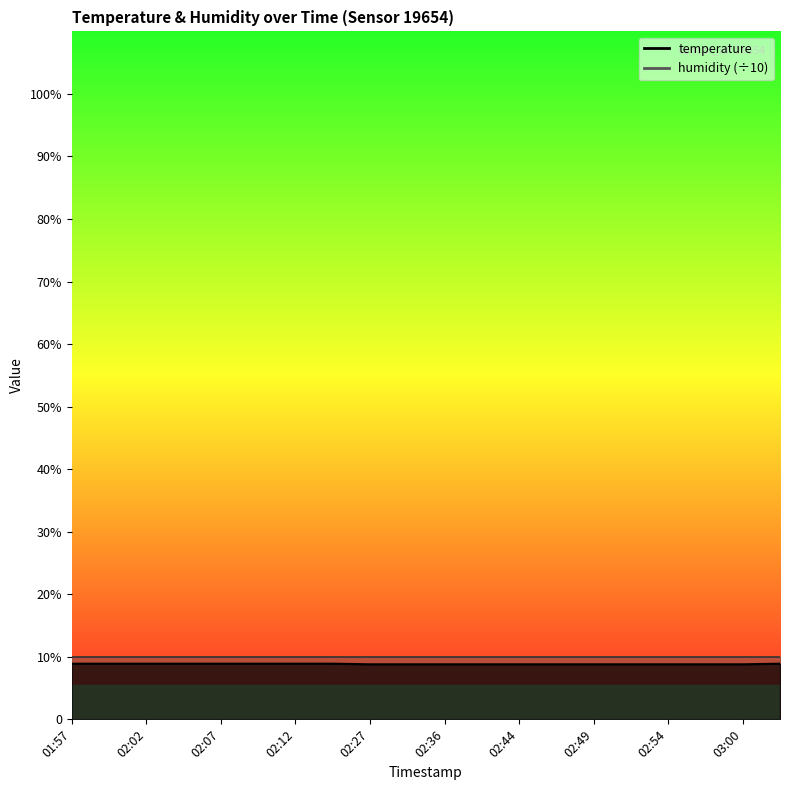

Which has a higher value, 02:07 or 02:14?

02:07